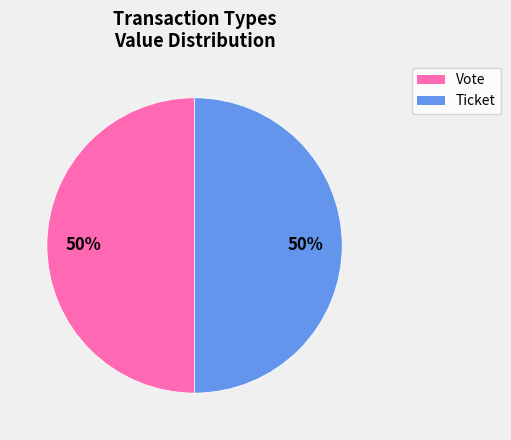

To the nearest percent, what portion does Ticket represent?

50%